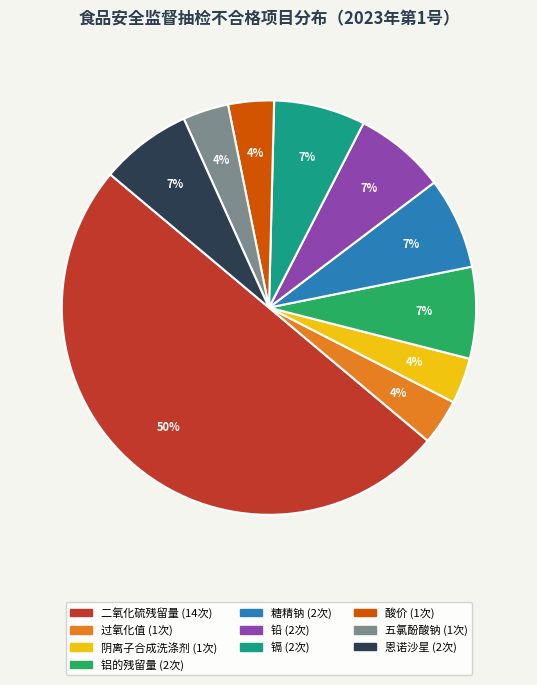

Does 恩诺沙星 account for over 50% of the chart?

No